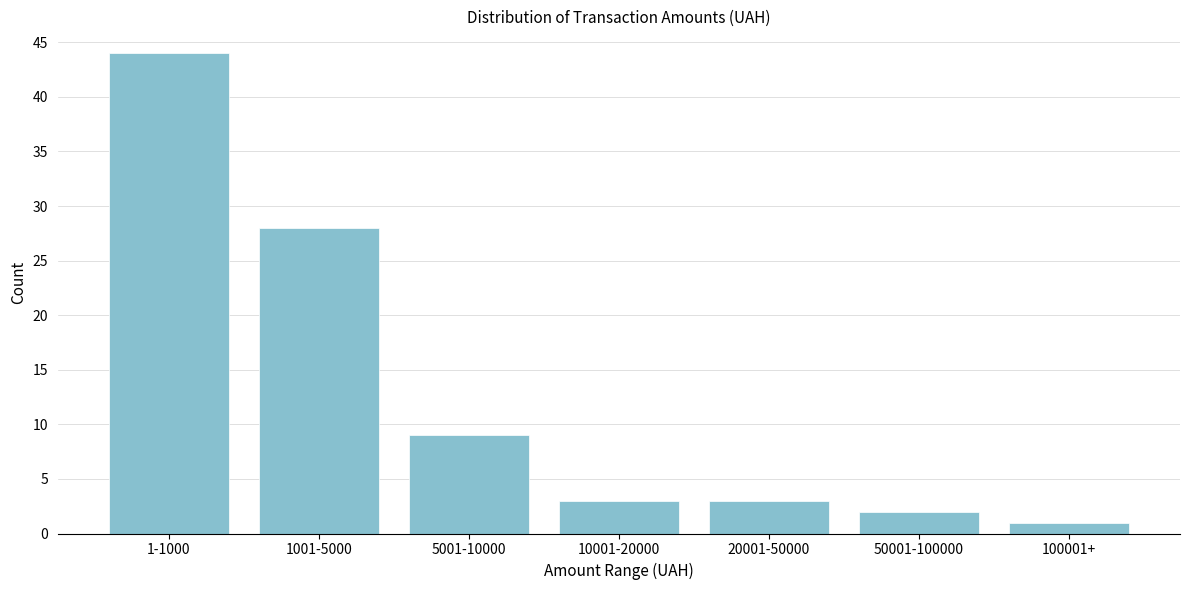

Reading right to left, what are all the values shown in this chart?

1	2	3	3	9	28	44